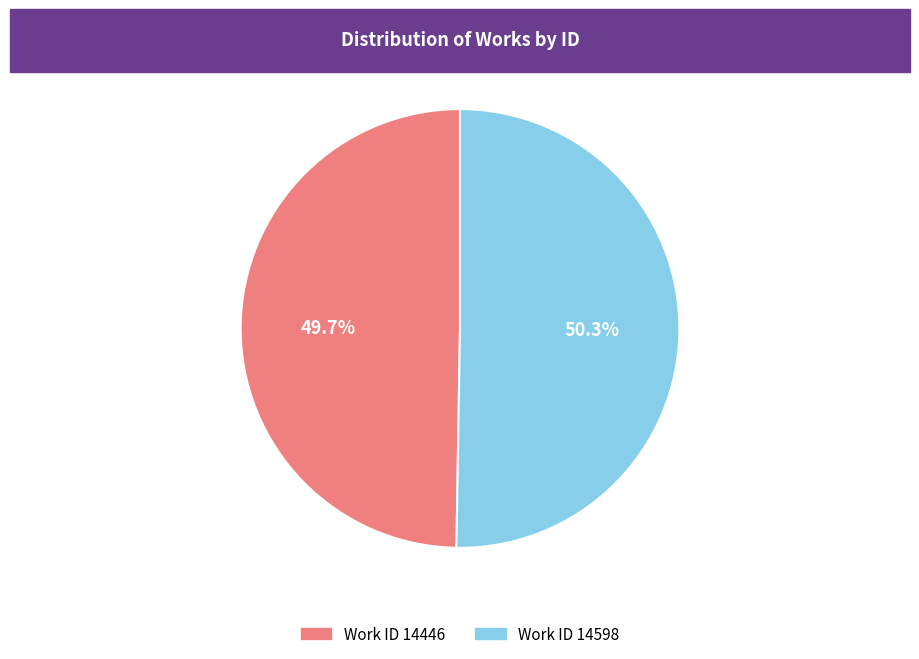

What is the ratio of the value at Work ID 14598 to the value at Work ID 14446?

1.0